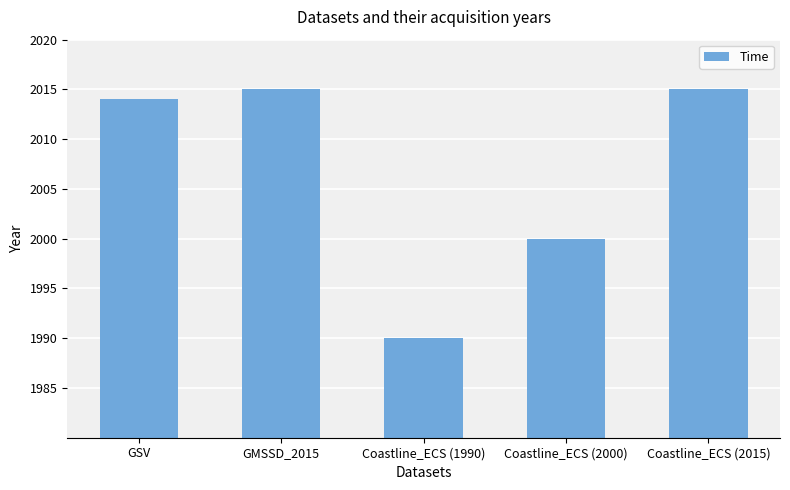

Reading right to left, transcribe all the data shown in this chart.

2015	2000	1990	2015	2014